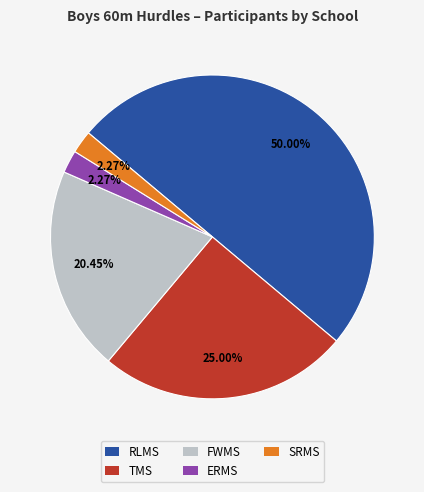

What portion of the pie excludes FWMS?

79.5%